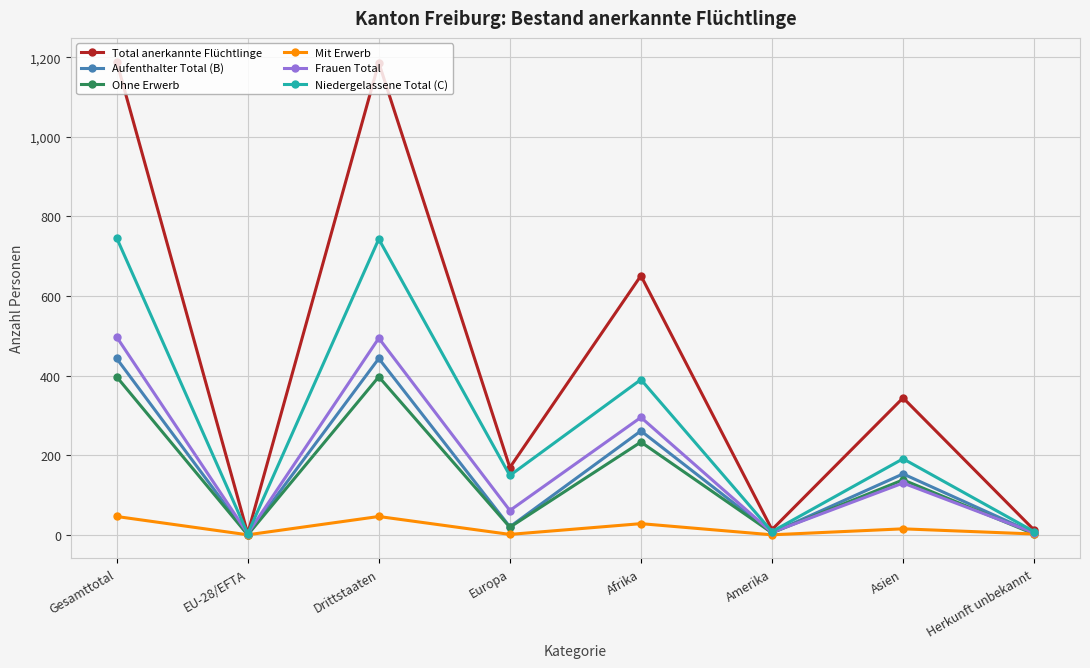

At Gesamttotal, list the series in order from largest to smallest.

Total anerkannte Flüchtlinge, Niedergelassene Total (C), Frauen Total, Aufenthalter Total (B), Ohne Erwerb, Mit Erwerb